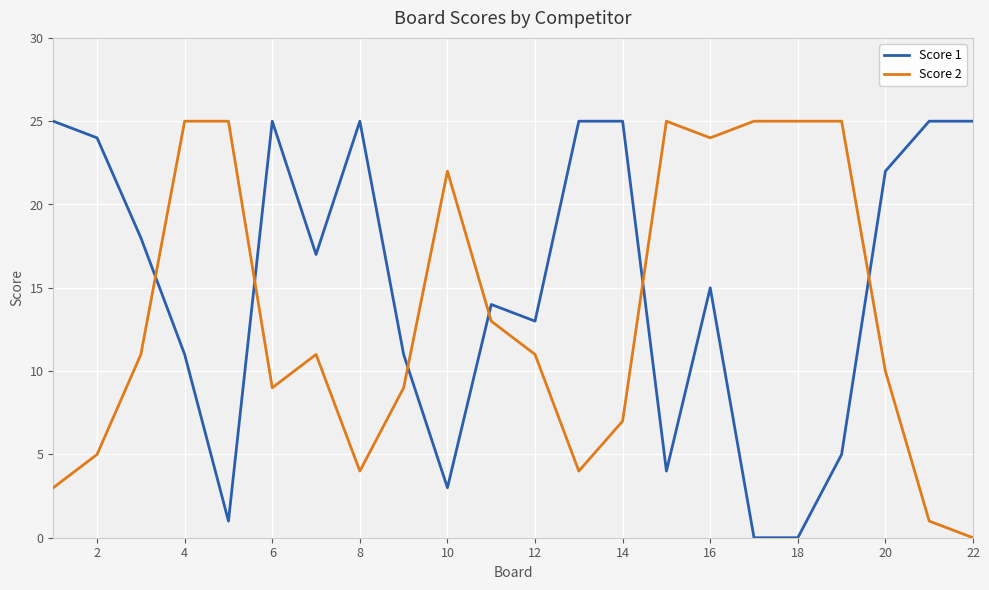

List the series in order of their overall mean, highest first.

Score 1, Score 2